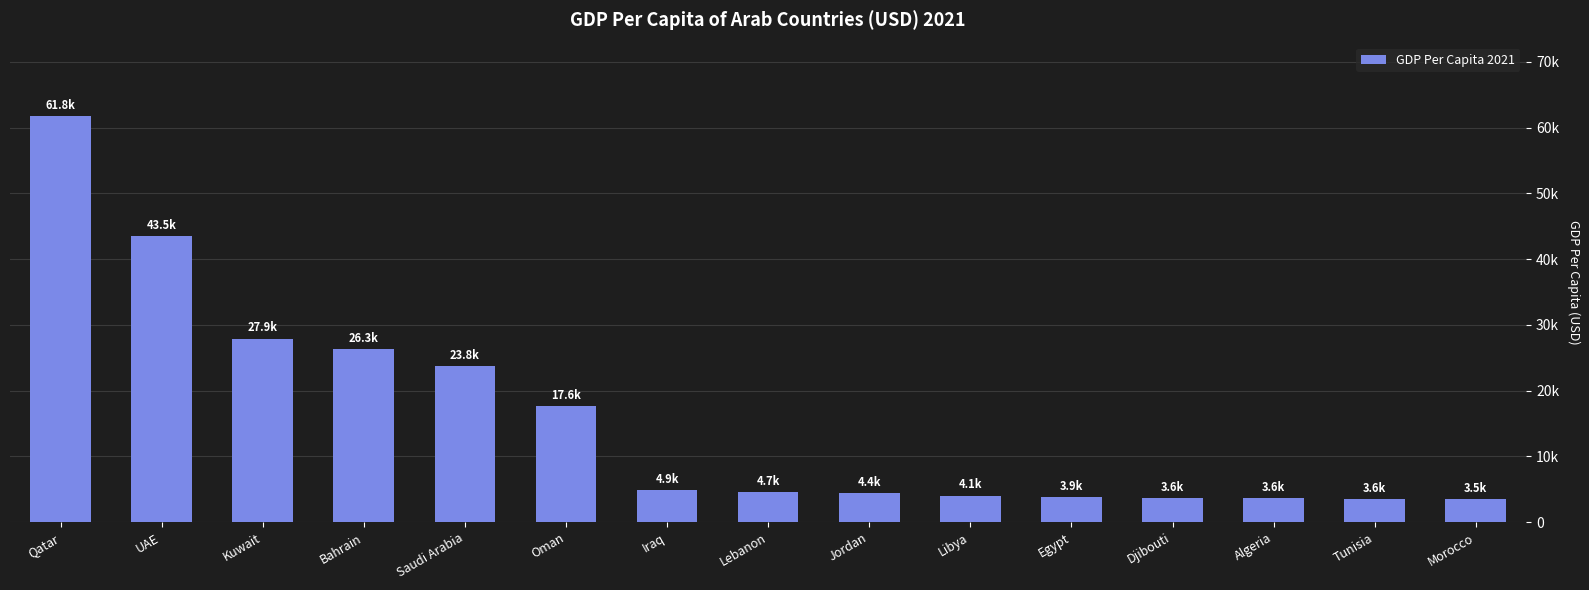

Reading left to right, extract all data points from this chart.

61790.6	43537.7	27927.2	26293.9	23762.4	17632.7	4893.0	4666.9	4393.6	4068.6	3851.7	3645.5	3638.3	3555.6	3470.8